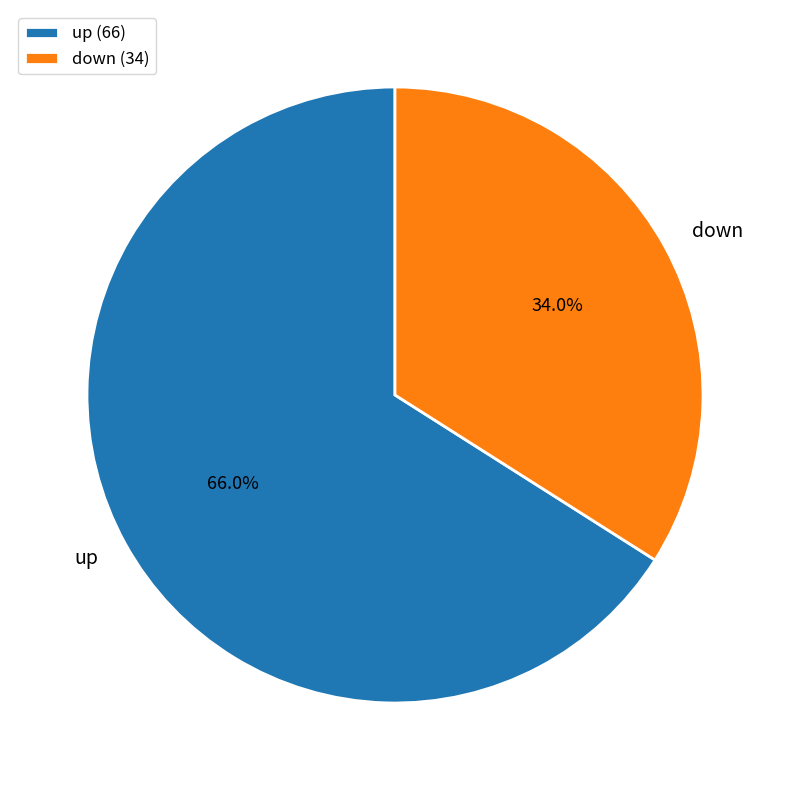

Does up represent more than half of the total?

Yes